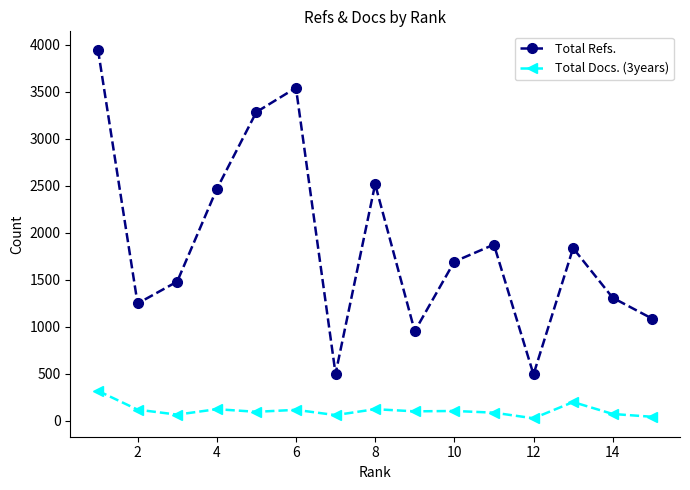

What is the maximum value for Total Refs.?

3948